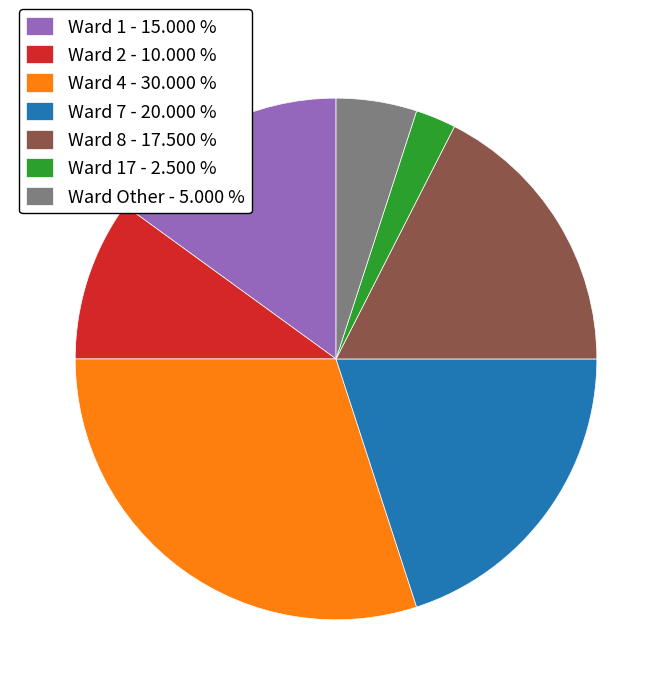

Rank the categories by value from lowest to highest.

Ward 17 - 2.500 %, Ward Other - 5.000 %, Ward 2 - 10.000 %, Ward 1 - 15.000 %, Ward 8 - 17.500 %, Ward 7 - 20.000 %, Ward 4 - 30.000 %